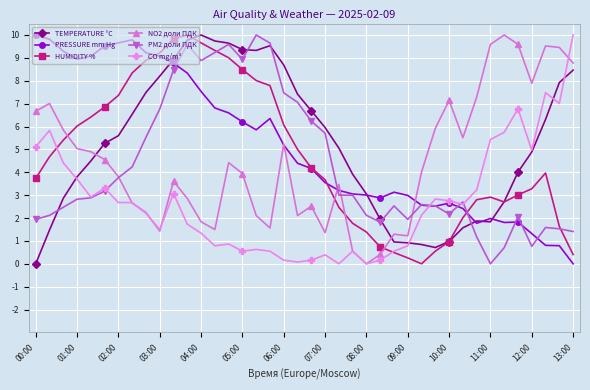

True or false: CO mg/m³ has more than 1 points higher than both neighbors.

True